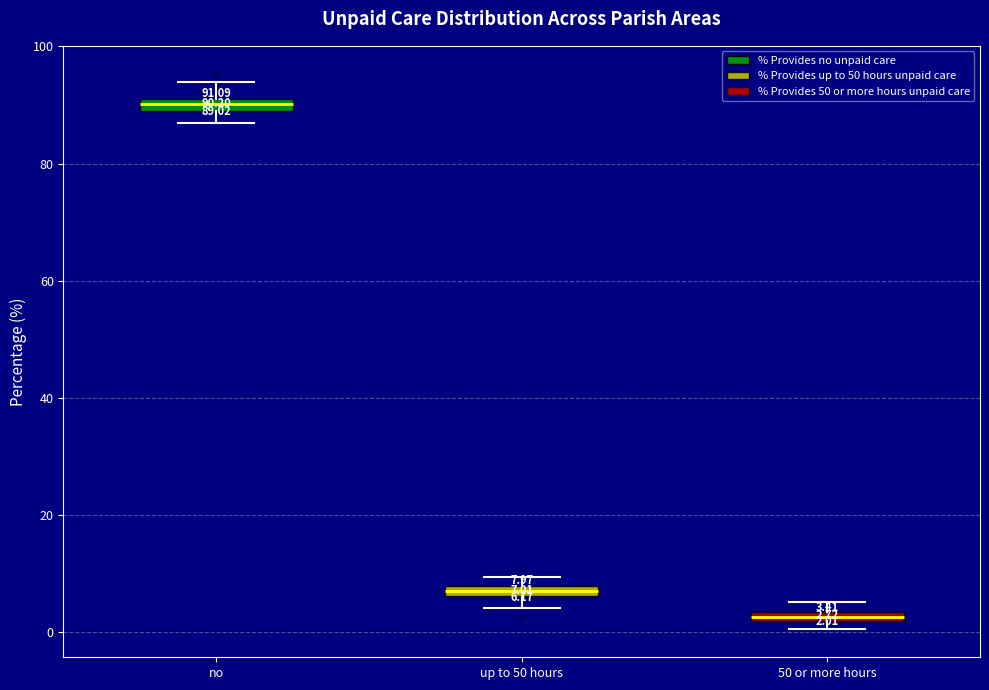

Which box has the lowest median line?

50 or more hours